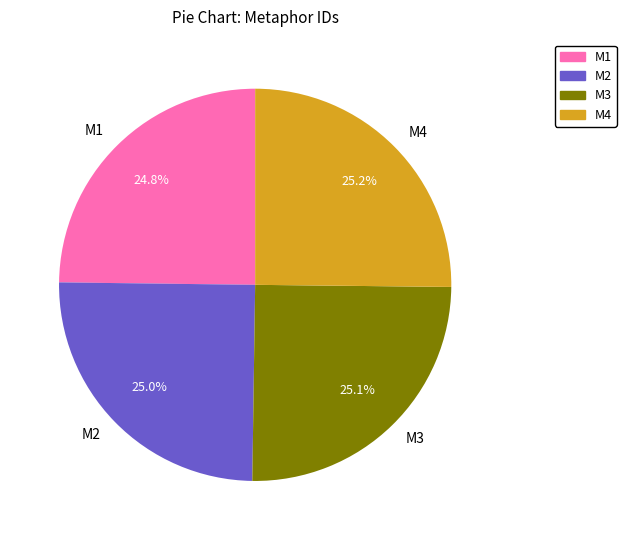

Is there any slice that represents more than half of the pie?

No